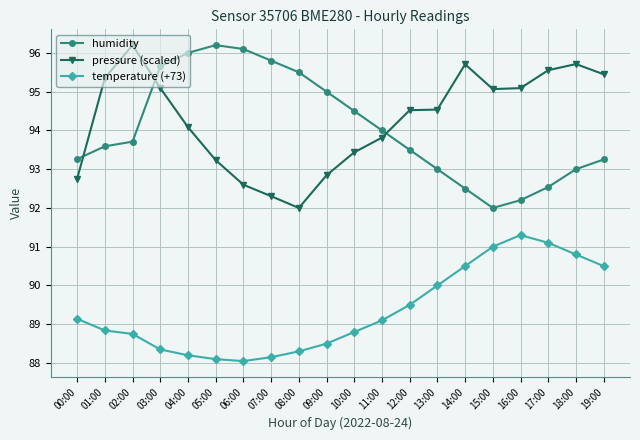

What is the sum of all temperature (+73) values?

1787.0